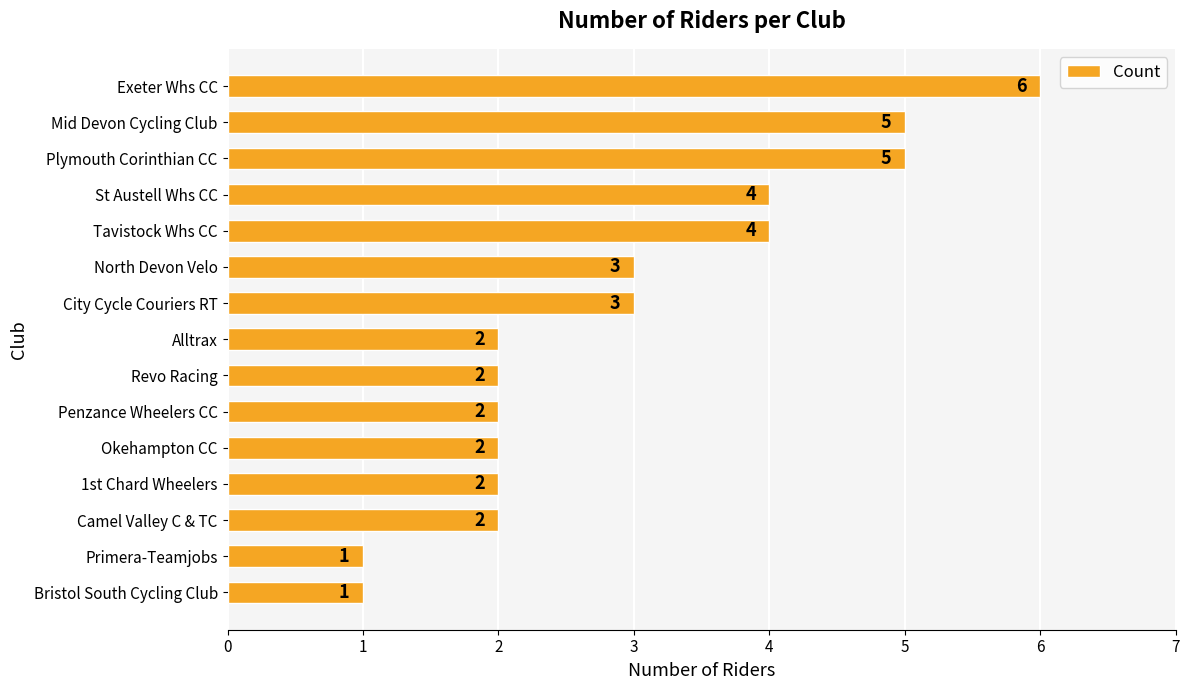

The chart shows a value of 3 at City Cycle Couriers RT. True or false?

True